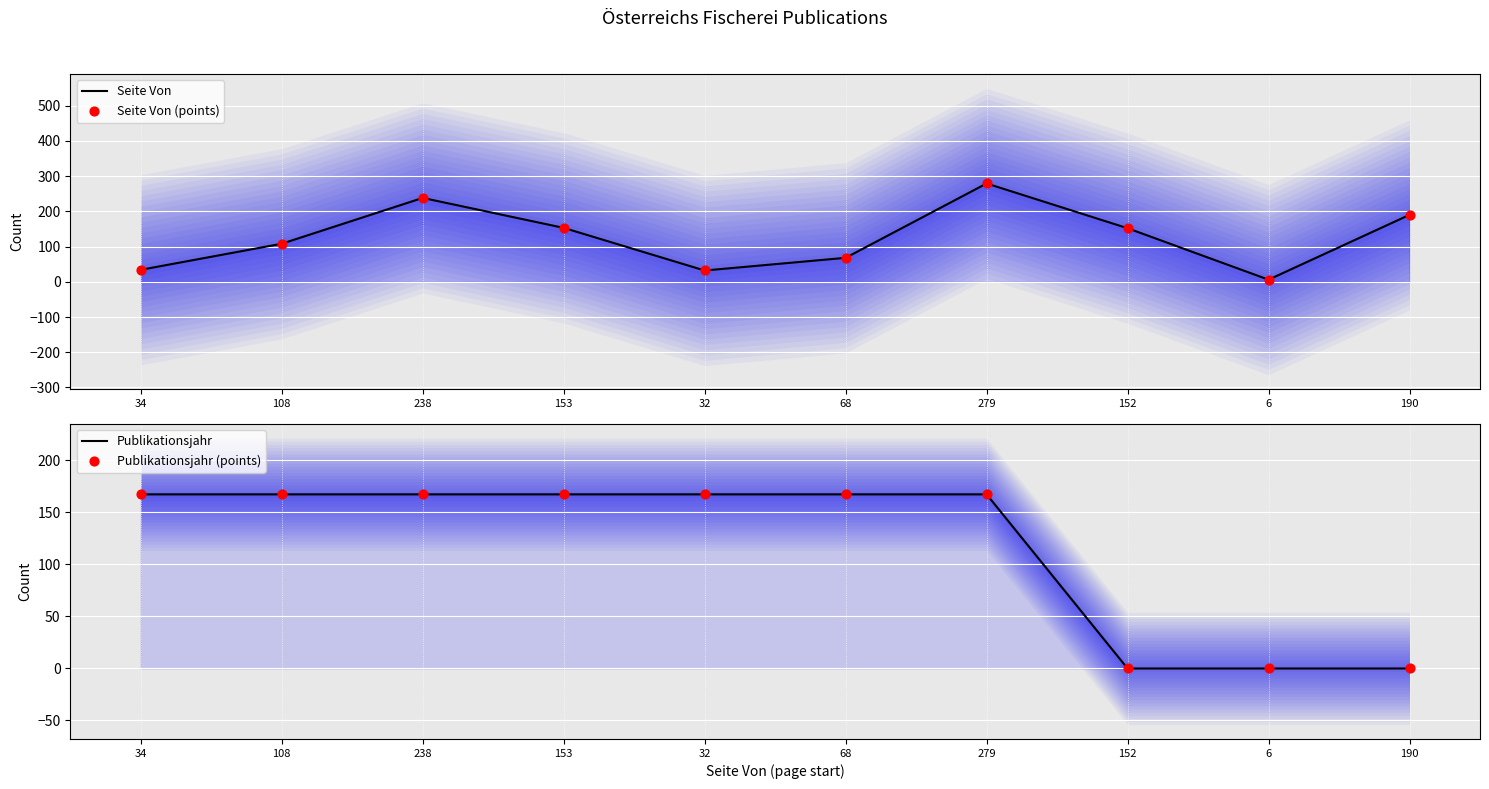

Which series reaches the maximum Y coordinate?

Seite Von